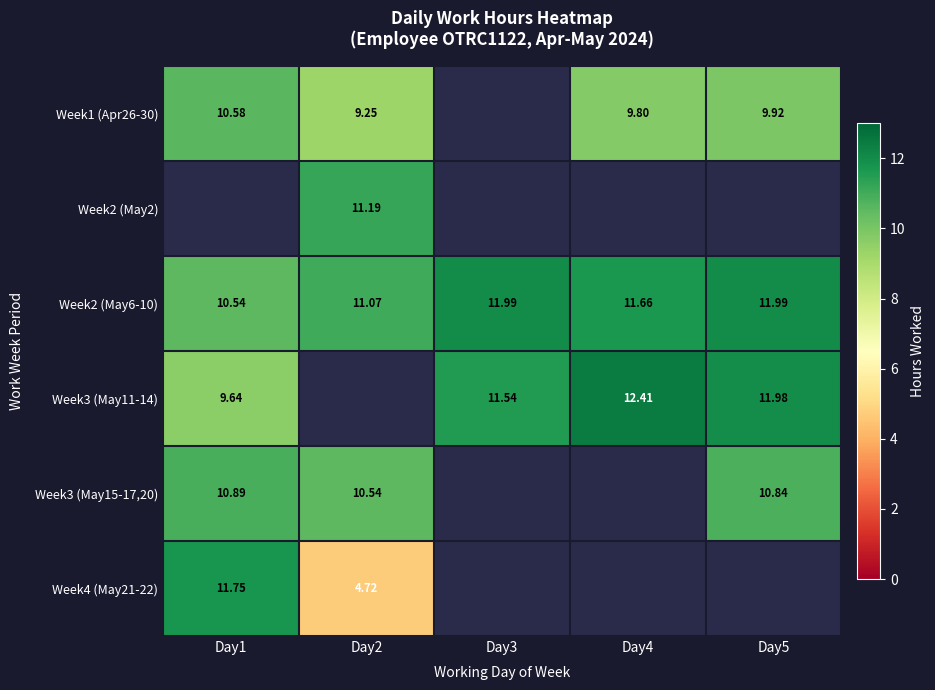

Is it true that Week1 (Apr26-30) equals 9.9 at Day5?

True